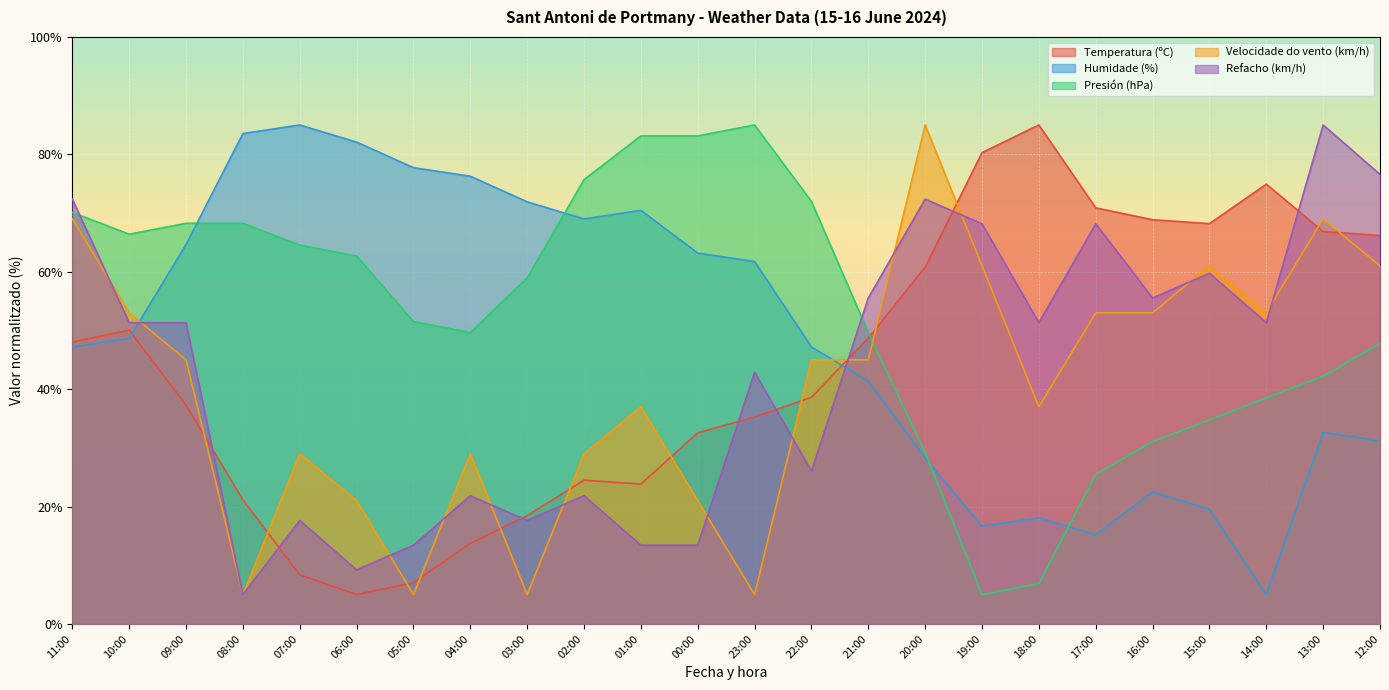

Reading left to right, transcribe all the data shown in this chart.

Temperatura (ºC): 48.0	50.0	37.3	21.1	8.4	5.0	7.0	13.7	18.4	24.5	23.8	32.6	35.3	38.6	48.7	60.8	80.3	85.0	70.9	68.9	68.2	74.9	66.8	66.2
Humidade (%): 47.2	48.6	64.6	83.5	85.0	82.1	77.7	76.3	71.9	69.0	70.5	63.2	61.7	47.2	41.4	28.3	16.6	18.1	15.2	22.5	19.5	5.0	32.6	31.2
Presión (hPa): 70.1	66.4	68.3	68.3	64.5	62.7	51.5	49.7	59.0	75.7	83.1	83.1	85.0	72.0	49.7	29.2	5.0	6.9	25.5	31.0	34.8	38.5	42.2	47.8
Velocidade do vento (km/h): 69.0	53.0	45.0	5.0	29.0	21.0	5.0	29.0	5.0	29.0	37.0	21.0	5.0	45.0	45.0	85.0	61.0	37.0	53.0	53.0	61.0	53.0	69.0	61.0
Refacho (km/h): 72.4	51.3	51.3	5.0	17.6	9.2	13.4	21.8	17.6	21.8	13.4	13.4	42.9	26.1	55.5	72.4	68.2	51.3	68.2	55.5	59.7	51.3	85.0	76.6